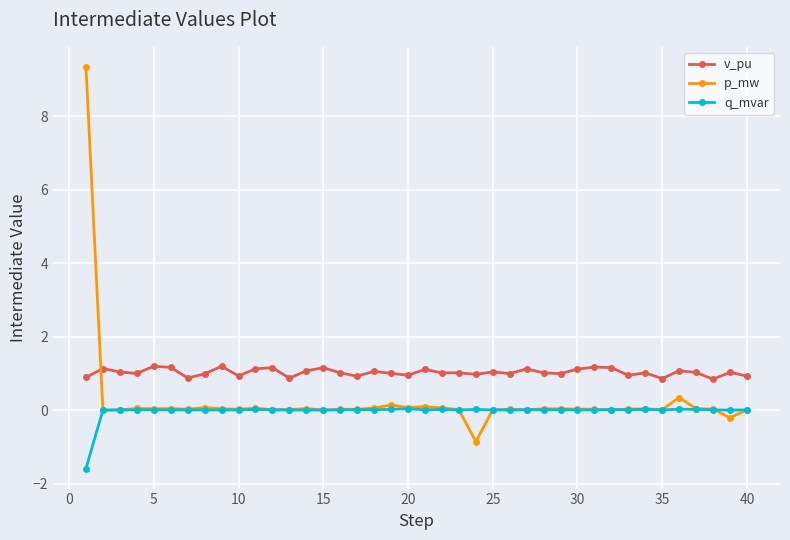

What are all the series names shown in the legend?

v_pu, p_mw, q_mvar